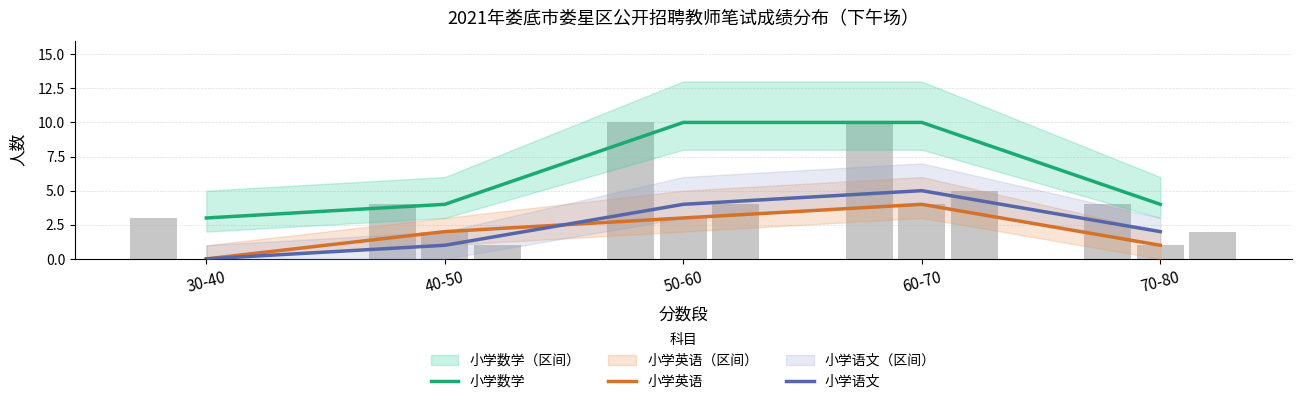

What position from the left is 60-70?

4